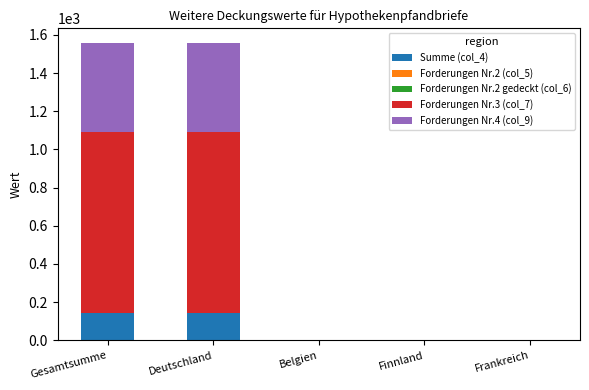

What is the highest value of the Summe (col_4) series?

141.5